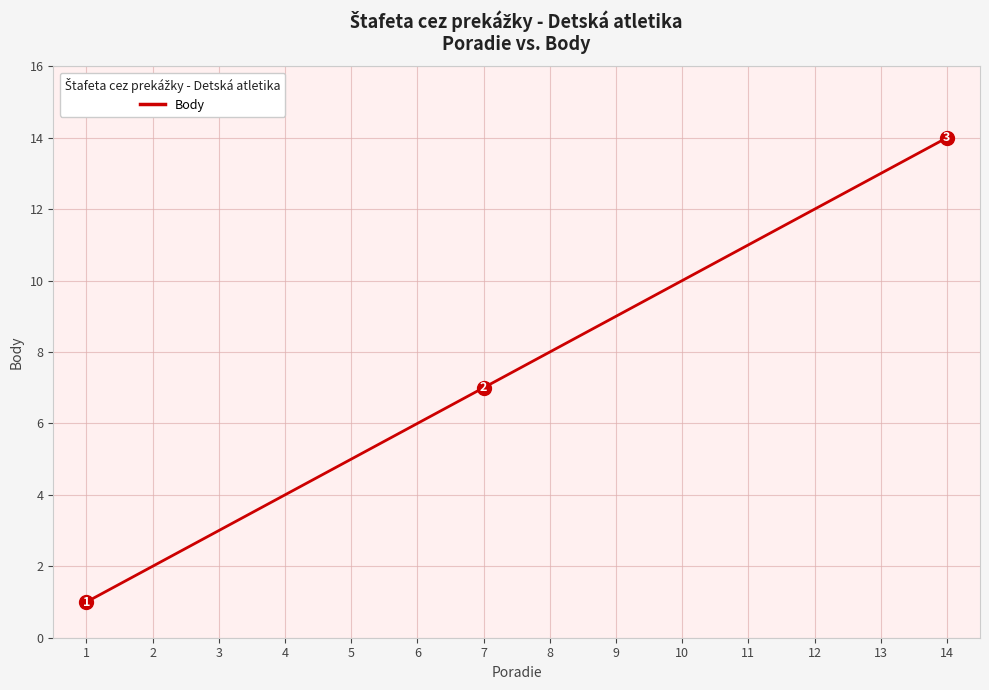

List the labels in order of value, smallest first.

1, 2, 3, 4, 5, 6, 7, 8, 9, 10, 11, 12, 13, 14